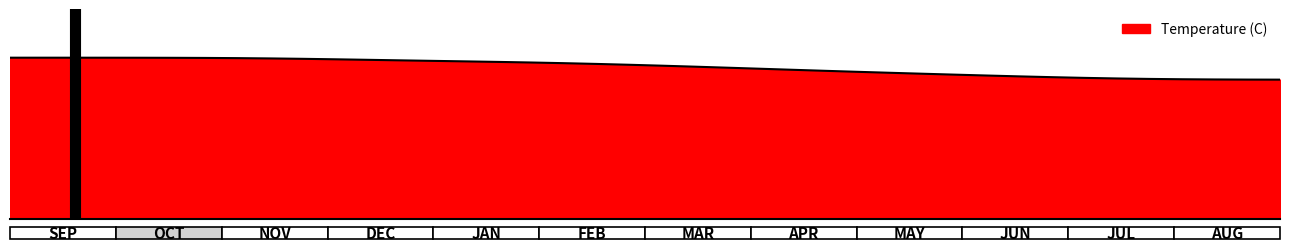

Does the chart display data point markers on the line(s)?

No